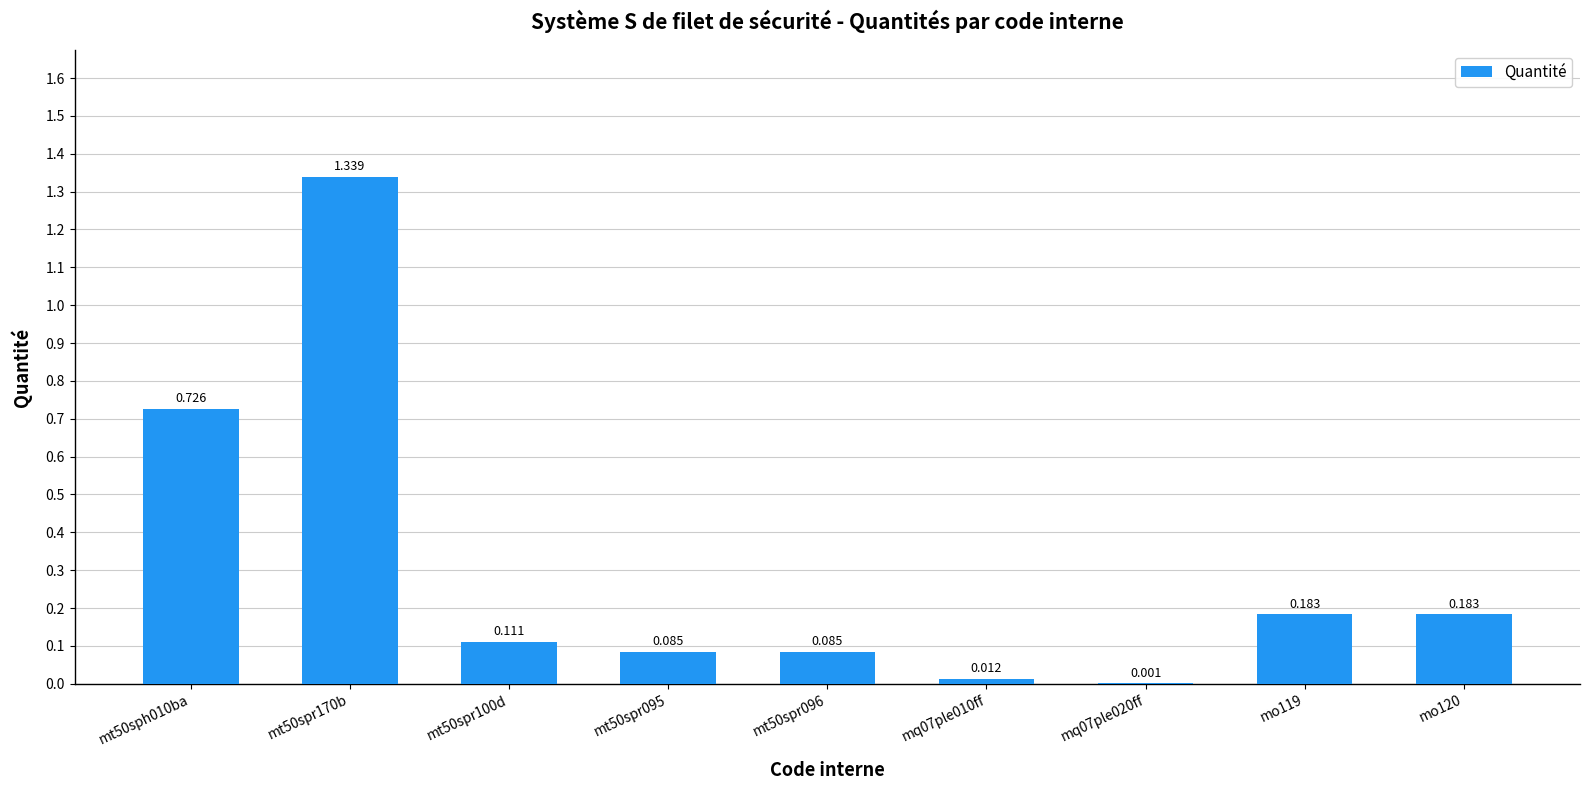

The chart shows a value of 1.3 at mt50spr170b. True or false?

True